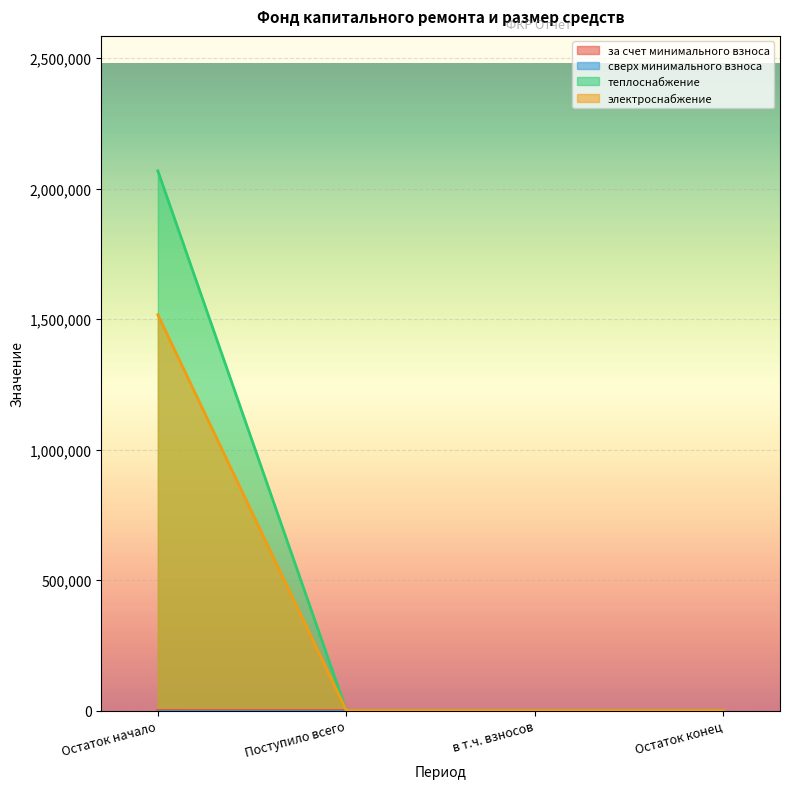

The электроснабжение series shows -614209.0 at Поступило всего. True or false?

False